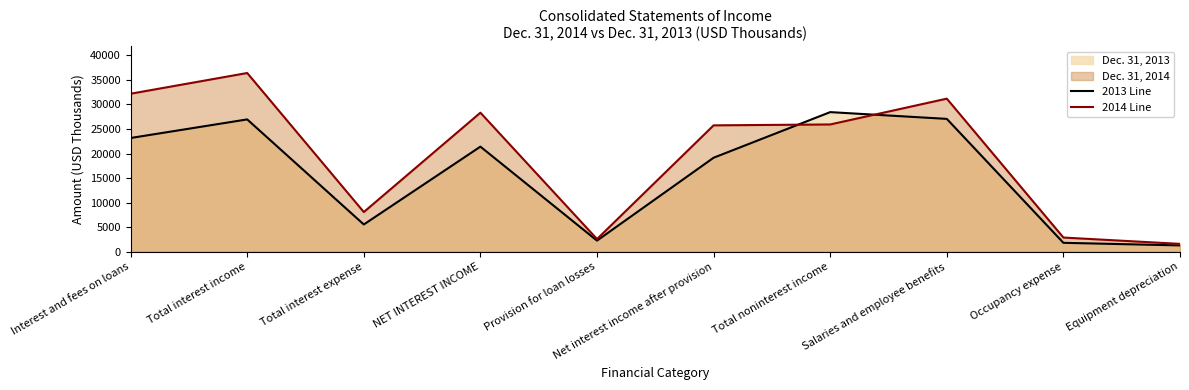

List the labels in order of 2014 Line value, largest first.

Total interest income, Interest and fees on loans, Salaries and employee benefits, NET INTEREST INCOME, Total noninterest income, Net interest income after provision, Total interest expense, Occupancy expense, Provision for loan losses, Equipment depreciation